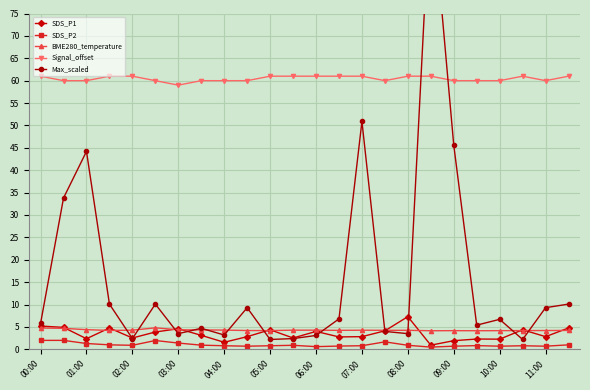

Which category has the highest value in the Signal_offset series?

00:00